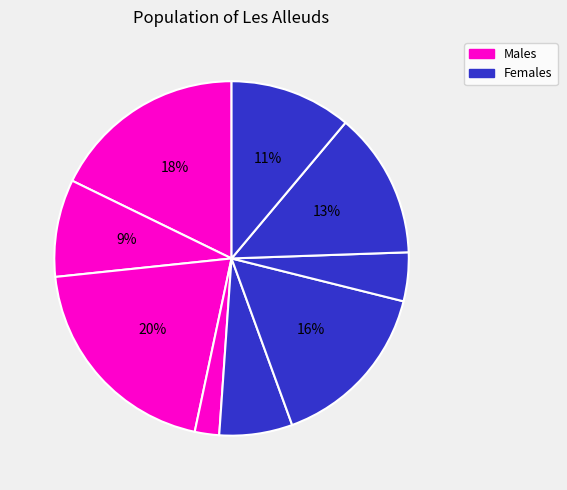

Is there any slice that represents more than half of the pie?

No